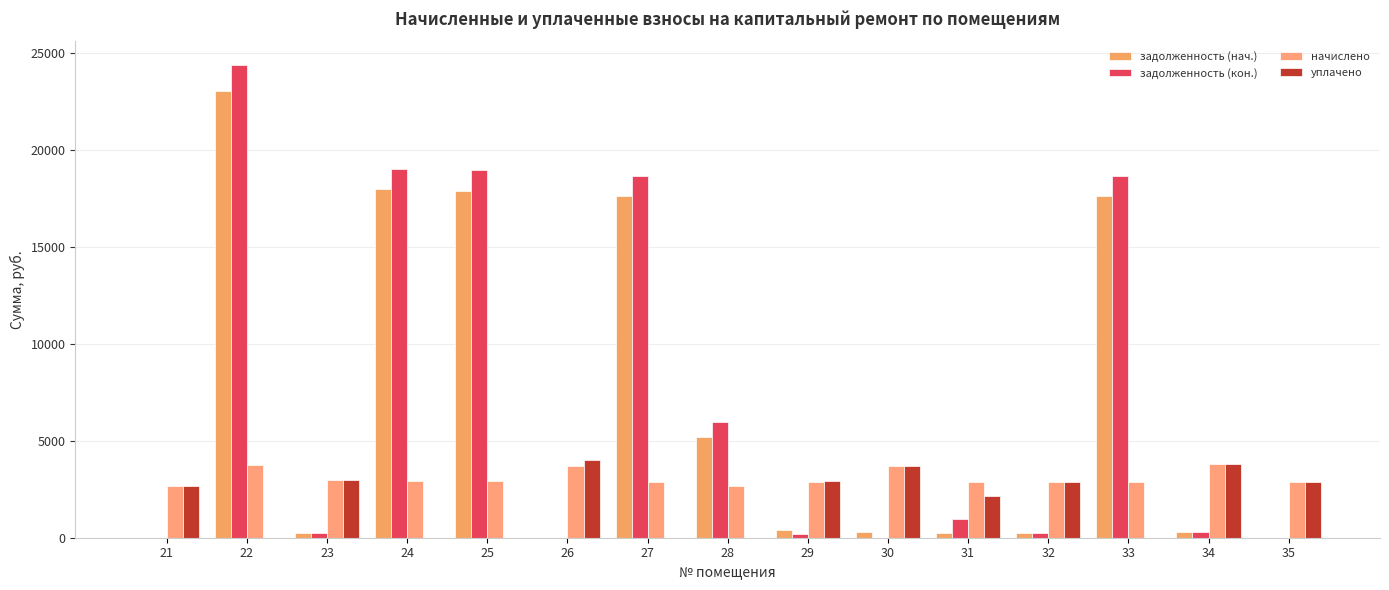

What is the difference between the second highest and minimum values in the начислено series?

1062.1